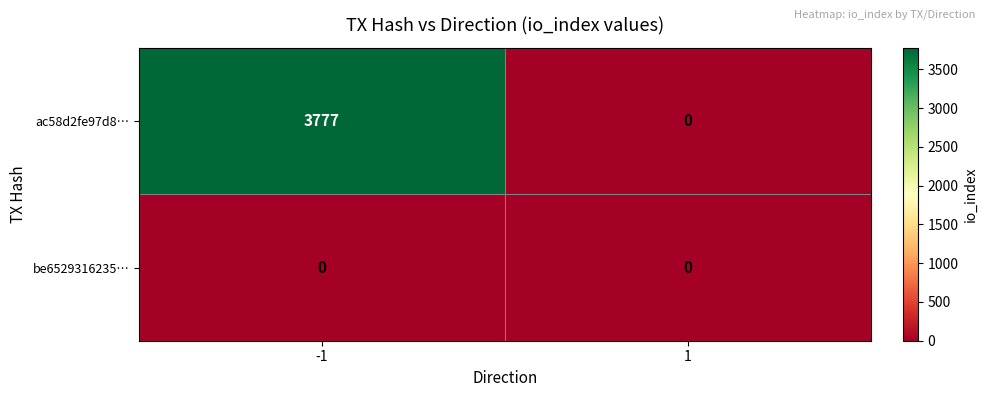

What is the difference between the maximum and minimum values in the ac58d2fe97d8… series?

3777